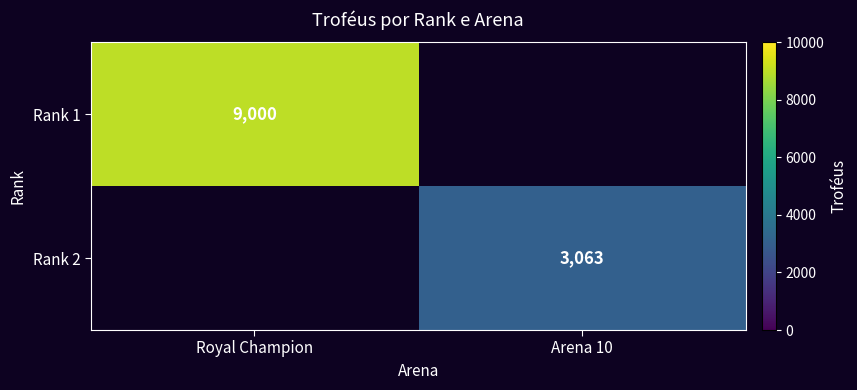

The value of Rank 2 at Arena 10 is 3063. True or false?

True